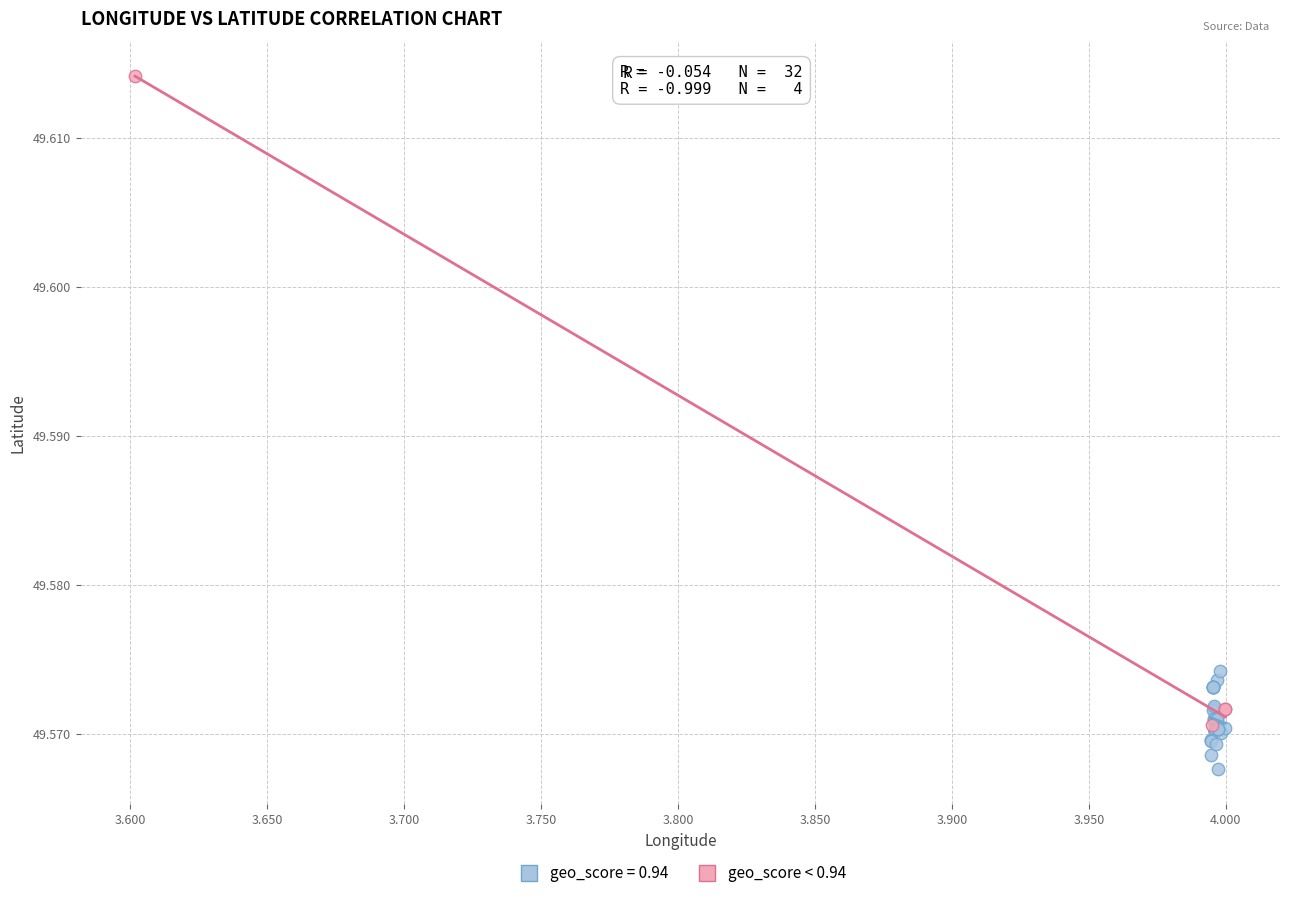

Which series contains the highest Y value?

geo_score < 0.94